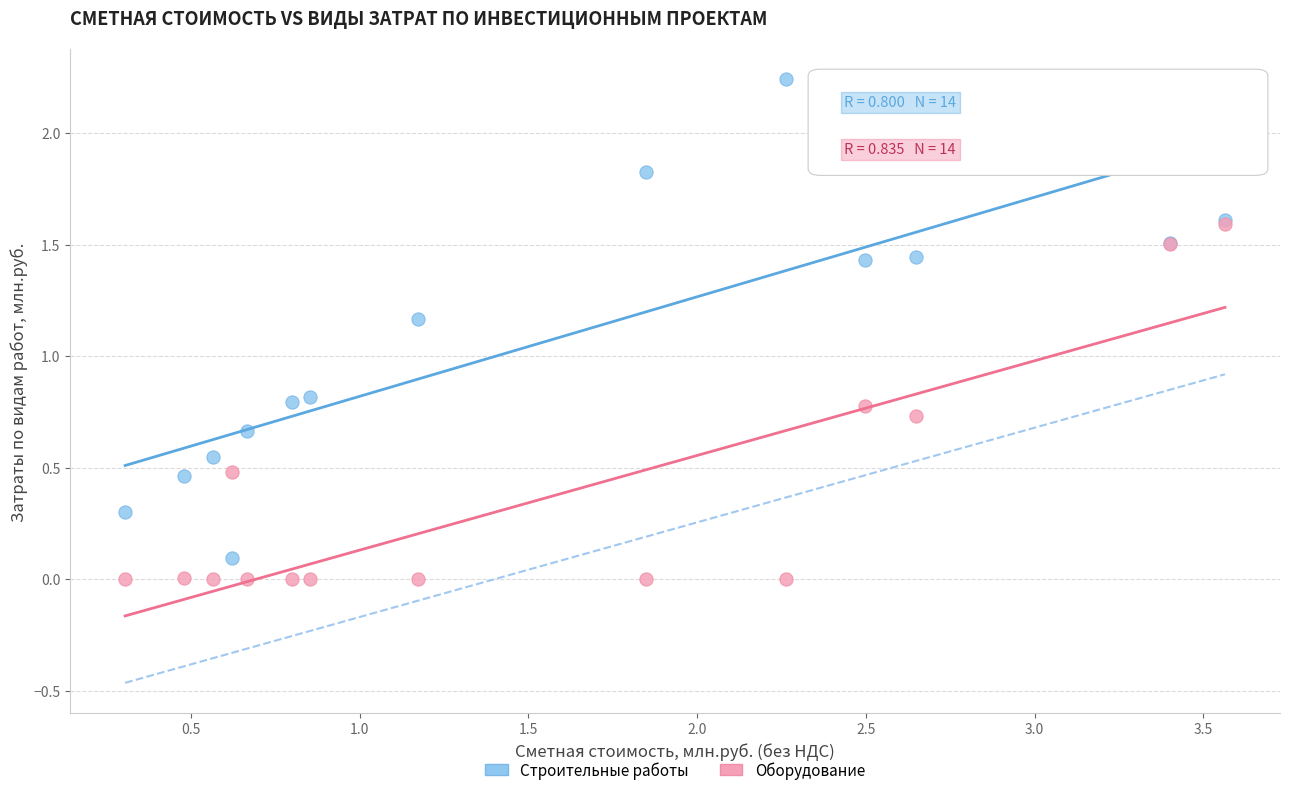

What are all the series names shown in the legend?

Строительные работы, Оборудование